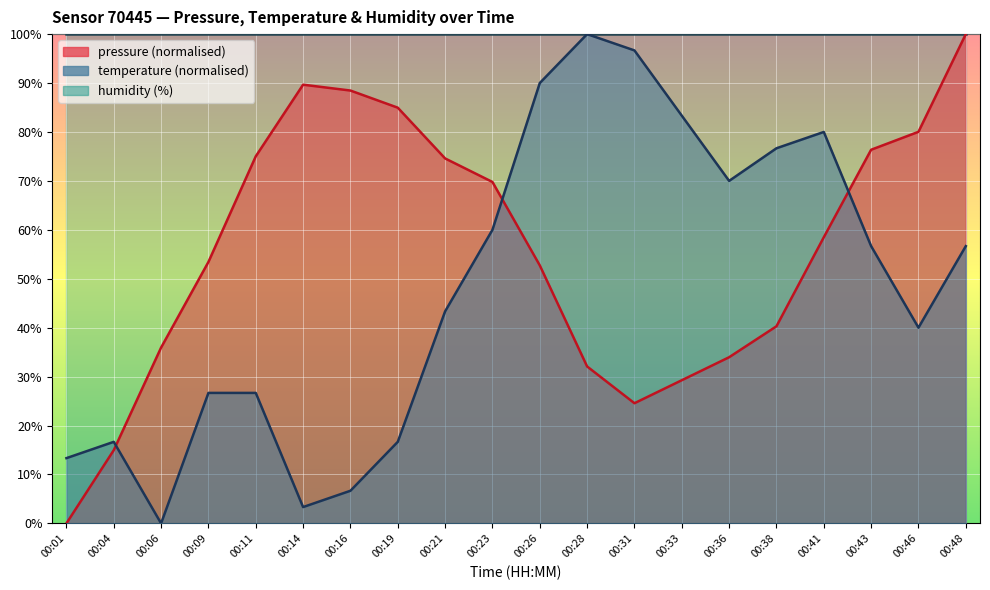

What is the spread (max minus min) of values at 00:33?

70.7